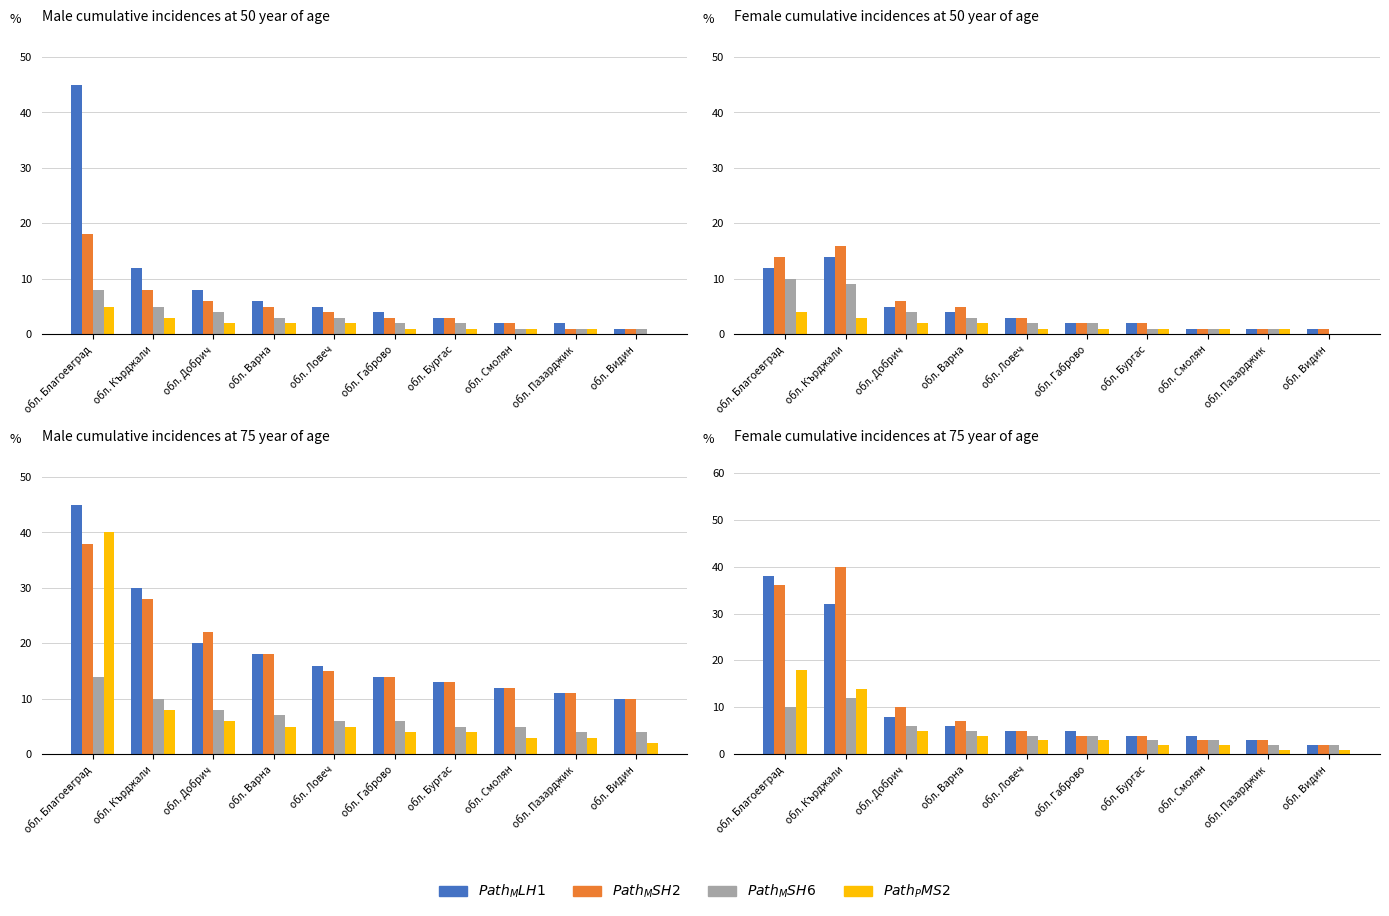

Which series has the widest spread of values?

Path_MSH2